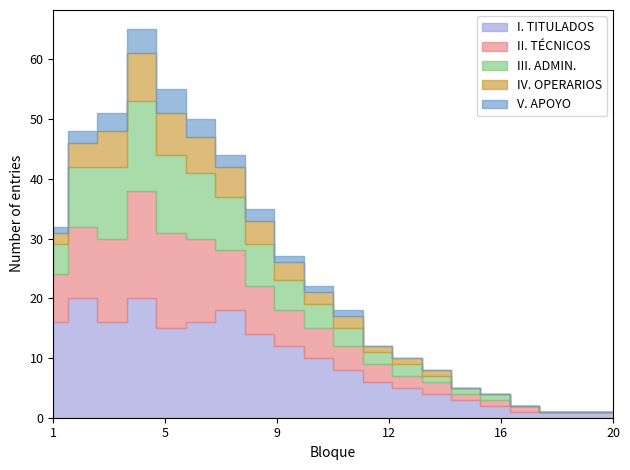

What is the maximum value for V. APOYO?

4